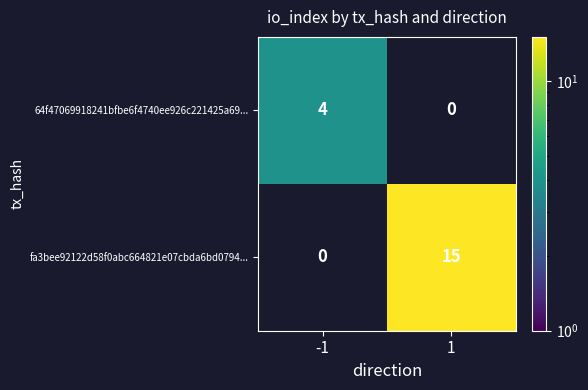

At how many categories does at least one series exceed 7?

1